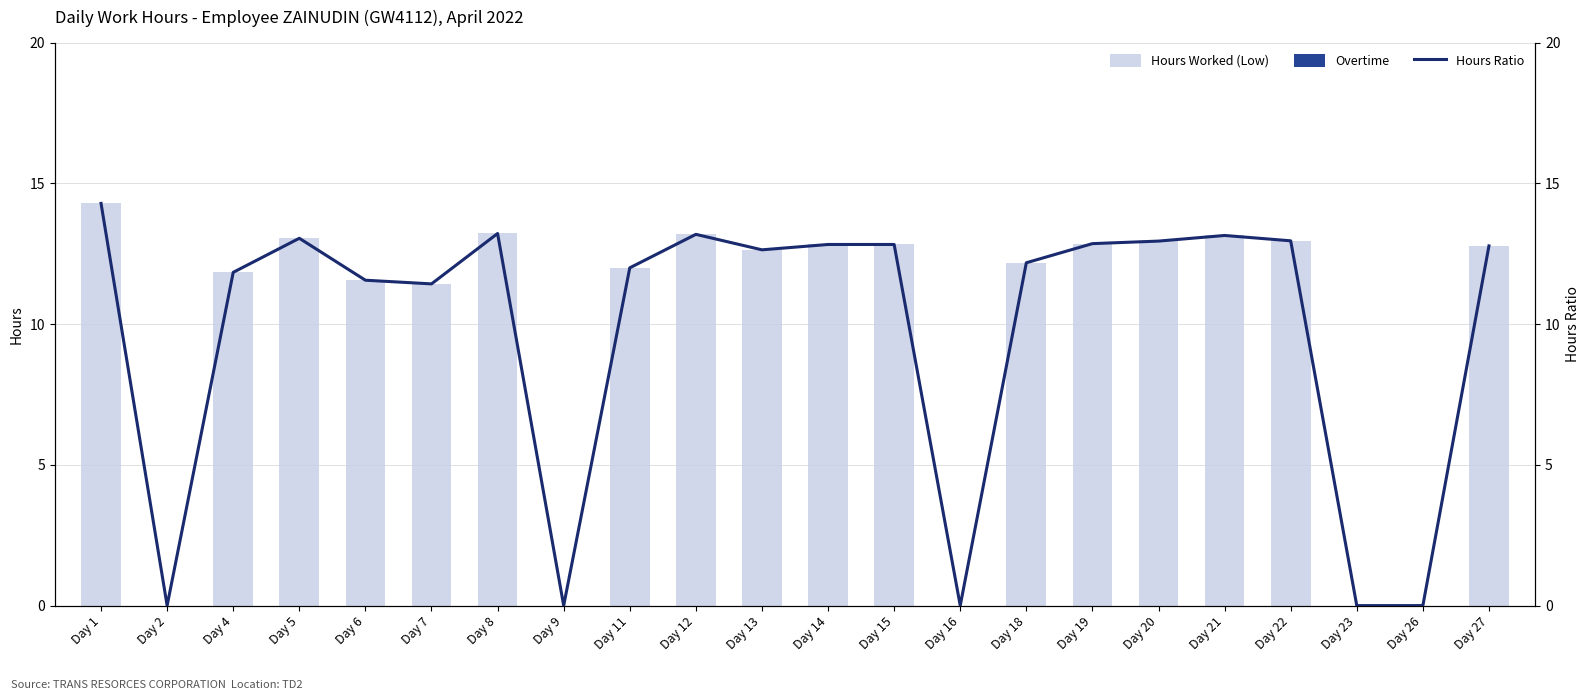

How many values in the Hours Worked (Low) series are below 12?

8